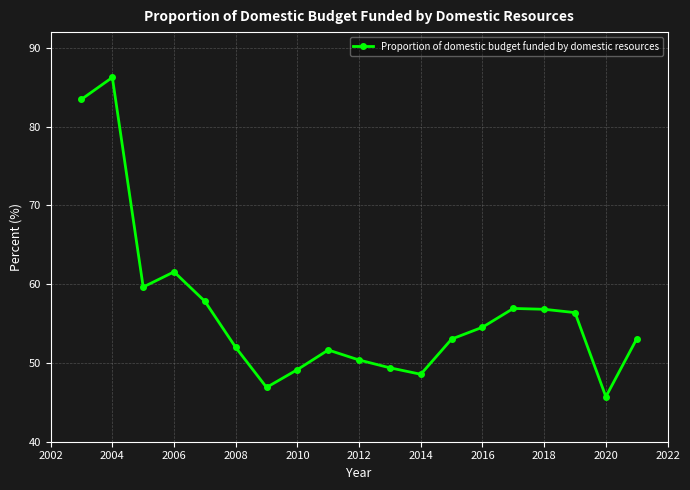

What is the value of the 10th point from the left?

50.4